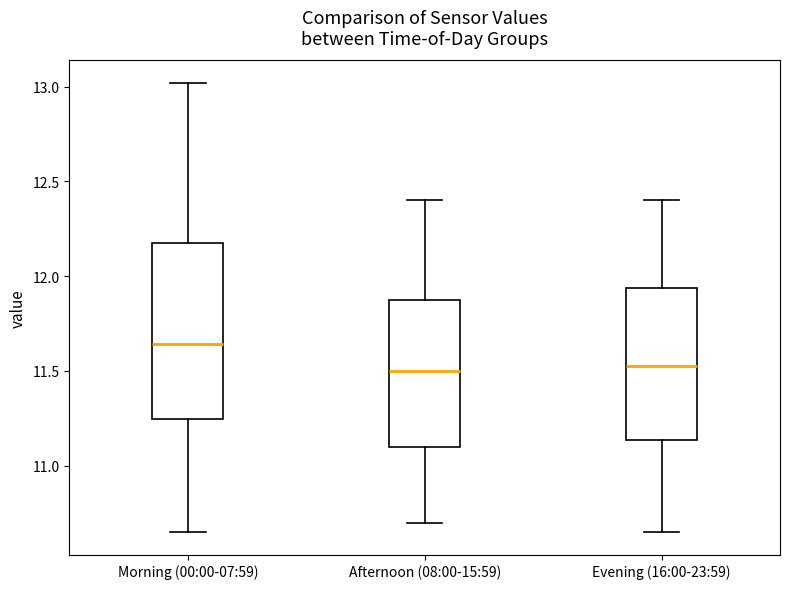

Where is the lower edge of the box for Evening (16:00-23:59) on the y-axis? The values are not printed on the chart, so give them approximately, as read against the axis.

11.15